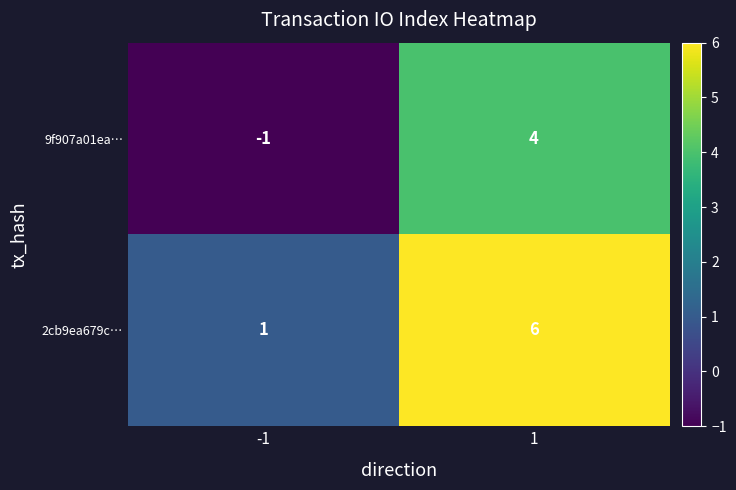

True or false: 2cb9ea679c… has a value of 10 at 1.

False